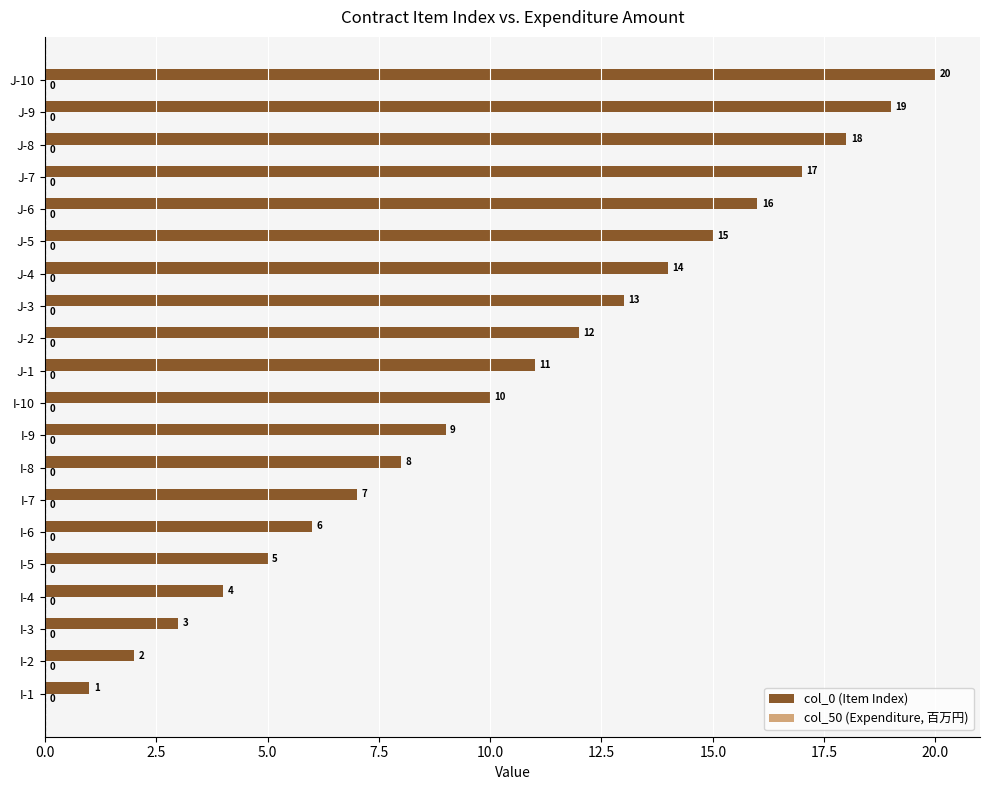

What is the smallest value displayed?

1